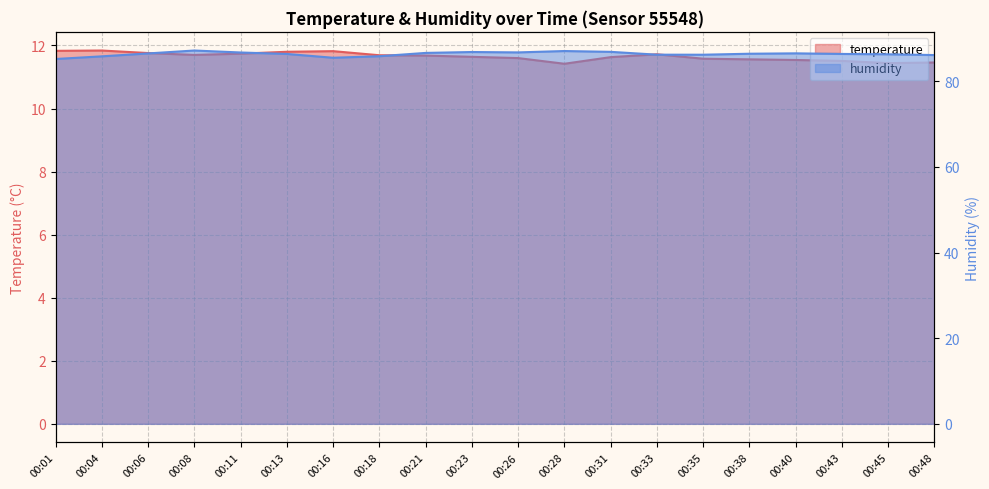

Which series has the largest total across all categories?

humidity